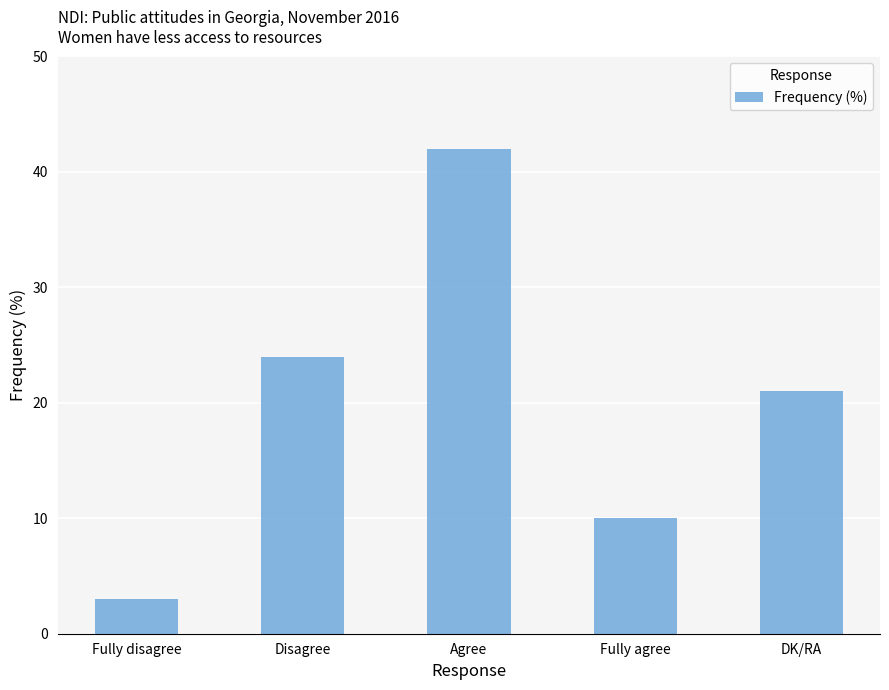

The chart shows a value of 40 at Disagree. True or false?

False